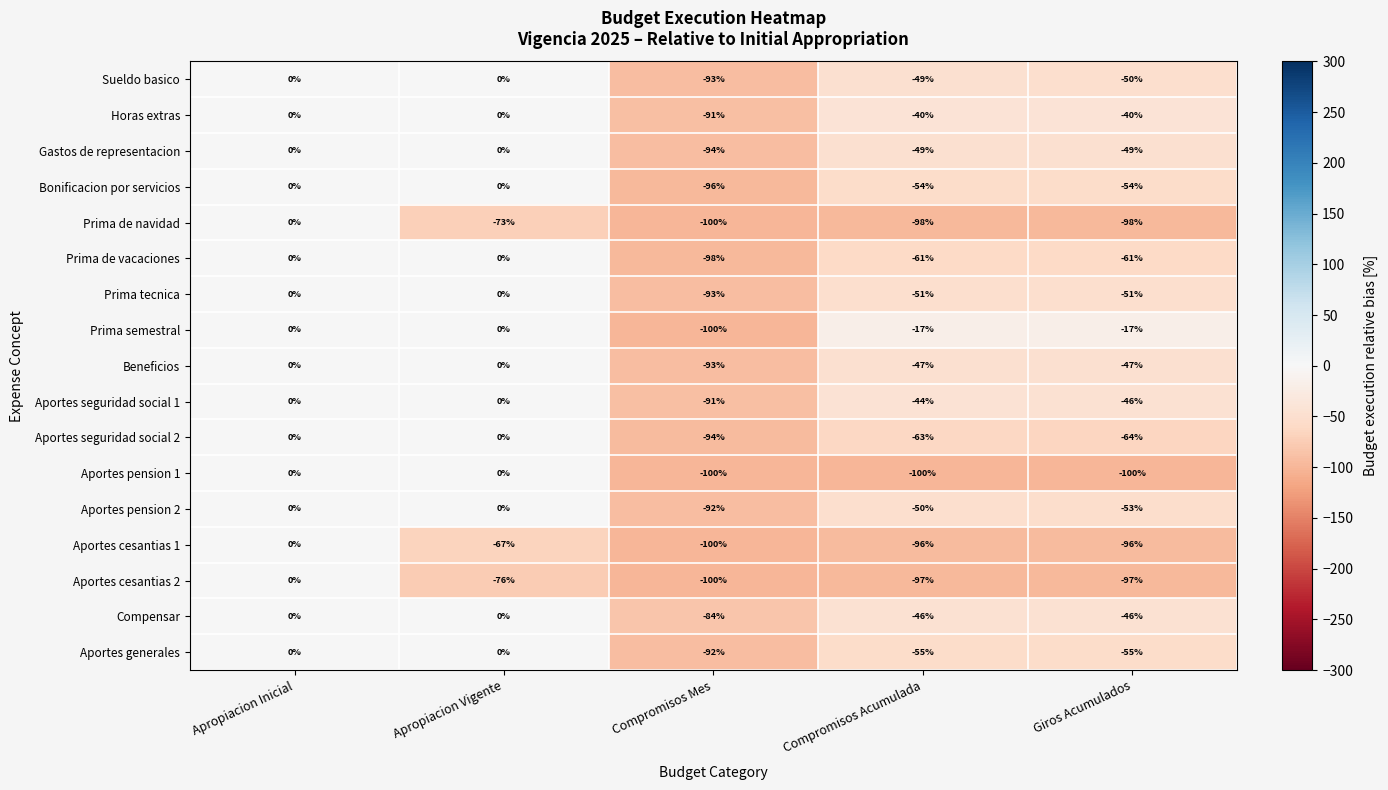

Which series has the largest total across all categories?

Prima semestral